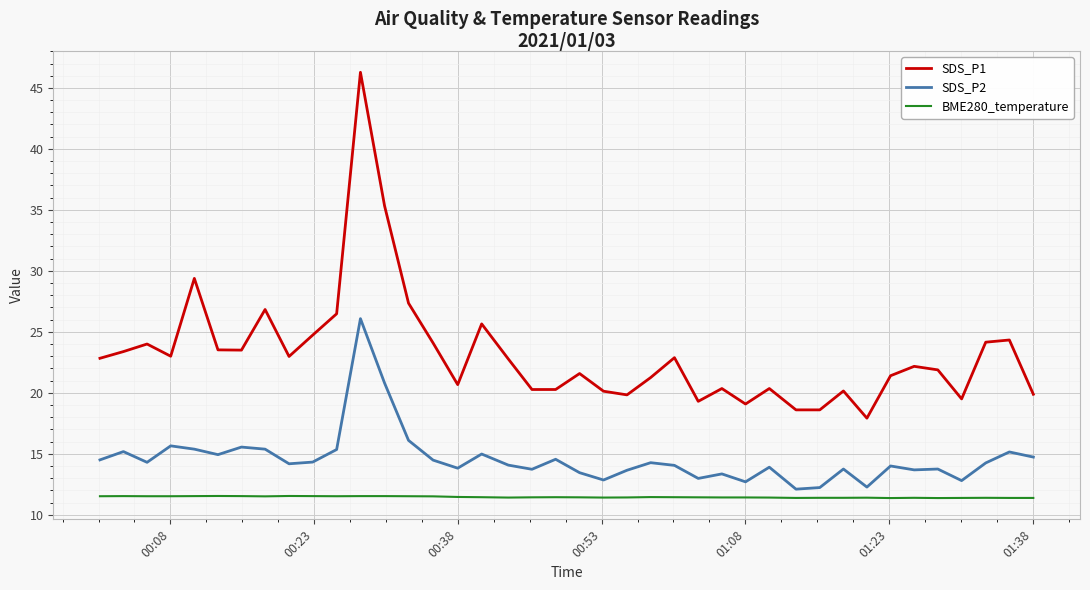

True or false: BME280_temperature and SDS_P1 cross at least once.

False